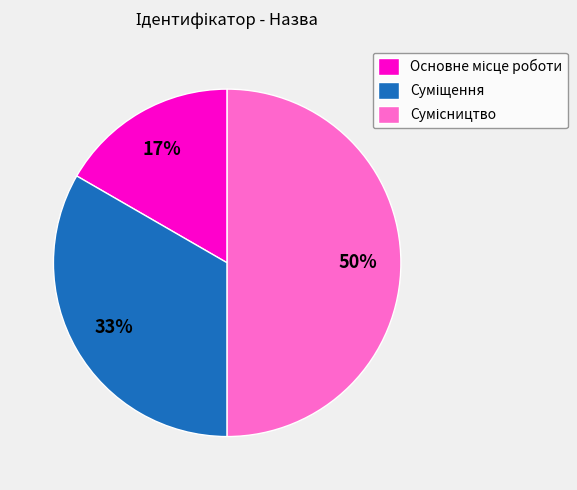

To the nearest percent, what is the average slice percentage?

33%